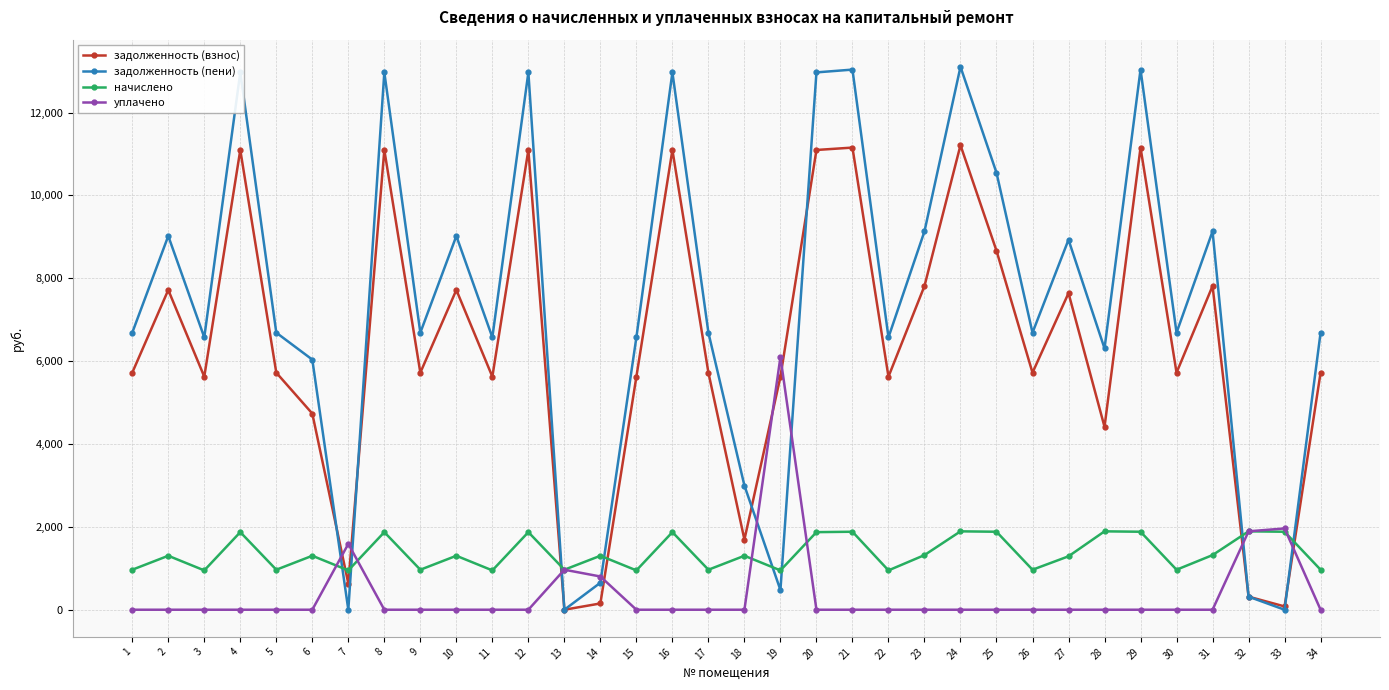

How many times do начислено and задолженность (взнос) cross each other?

6